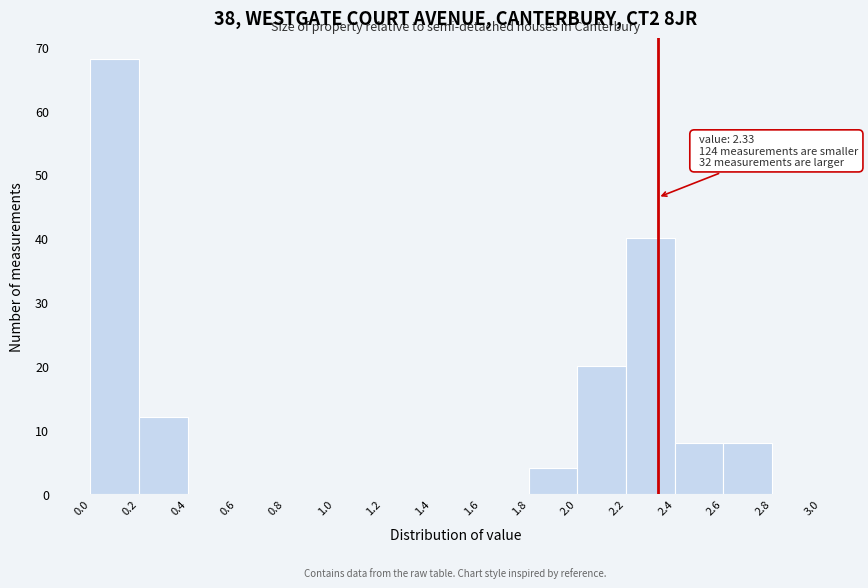

Which range on the x-axis has the tallest bar?

0.0 to 0.2